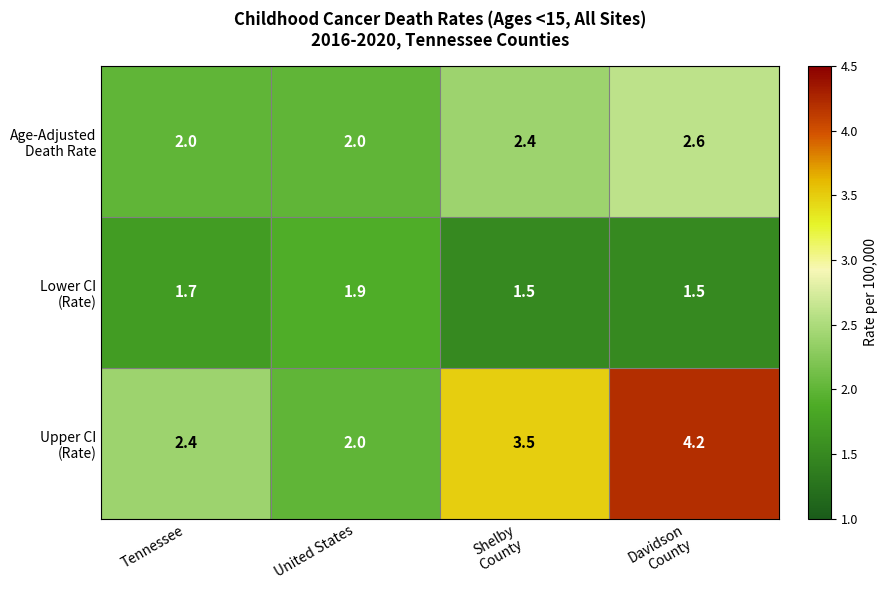

How many series are shown in this chart?

3